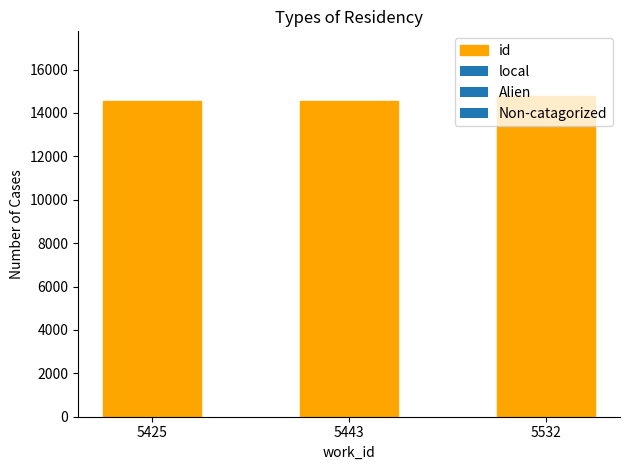

What is the greatest value displayed?

14799